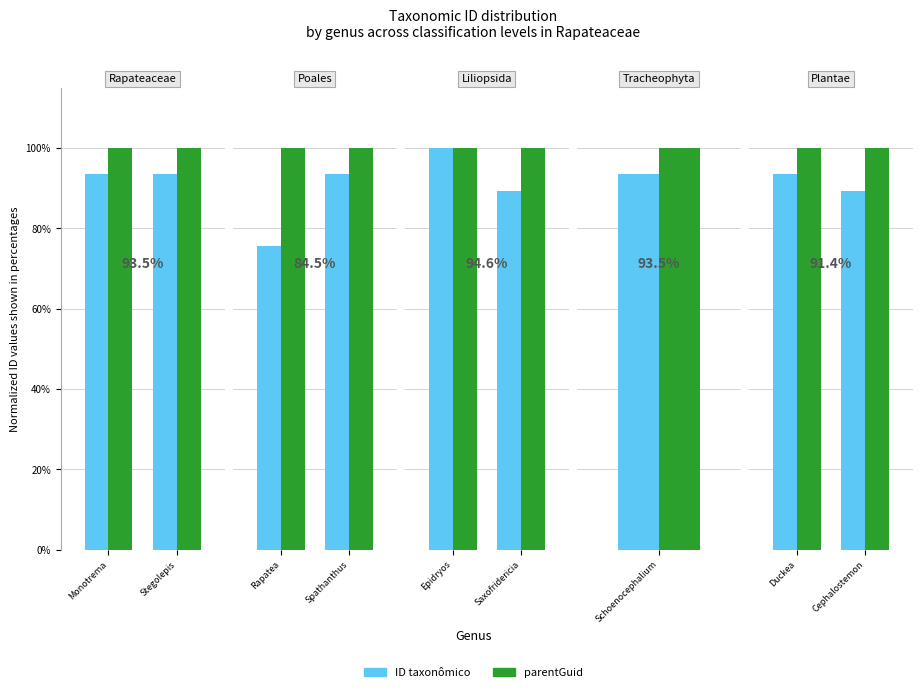

What is the value of the parentGuid bar at the 2nd from the left?

100.0